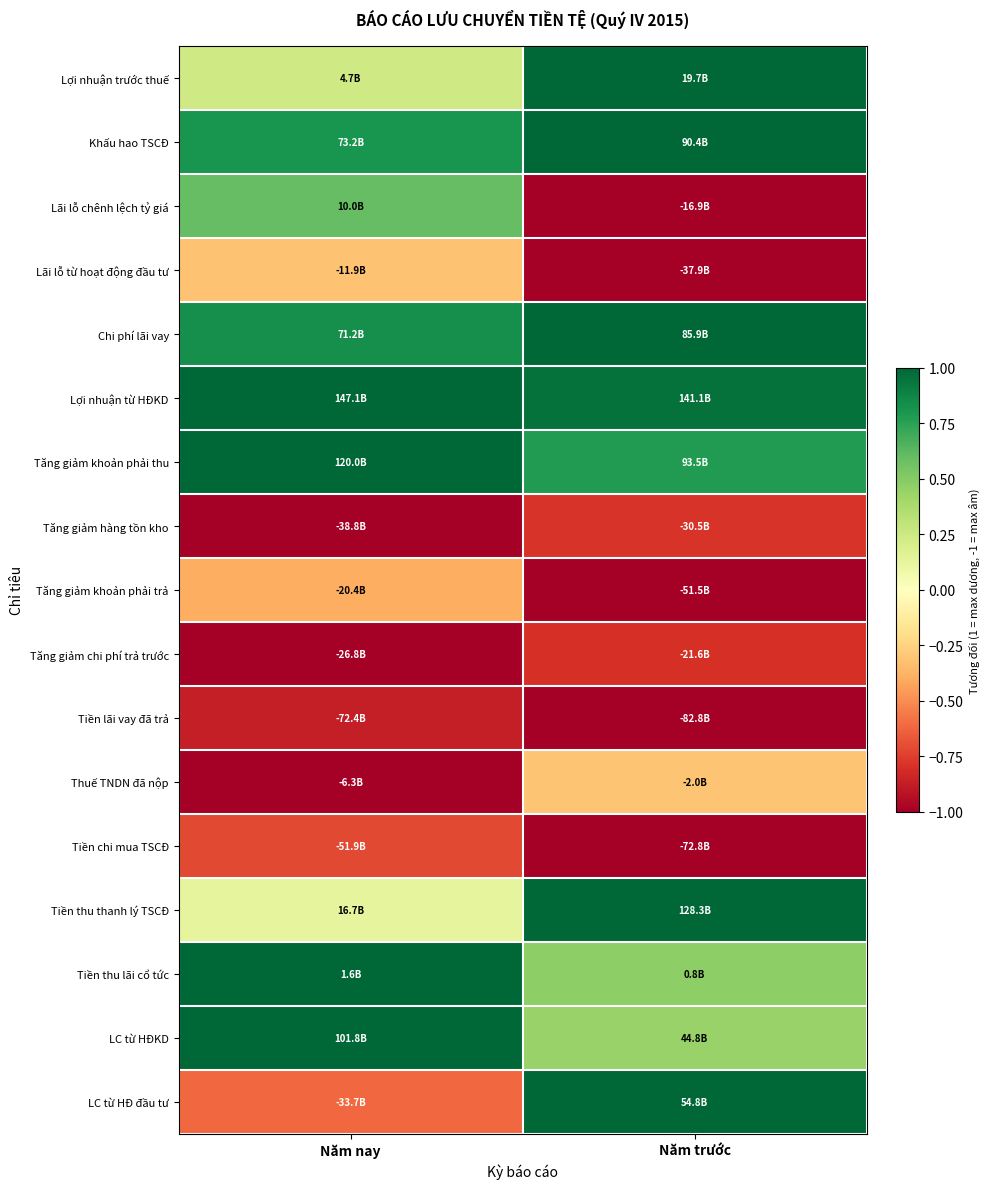

At which category is the sum across all series the highest?

Năm trước